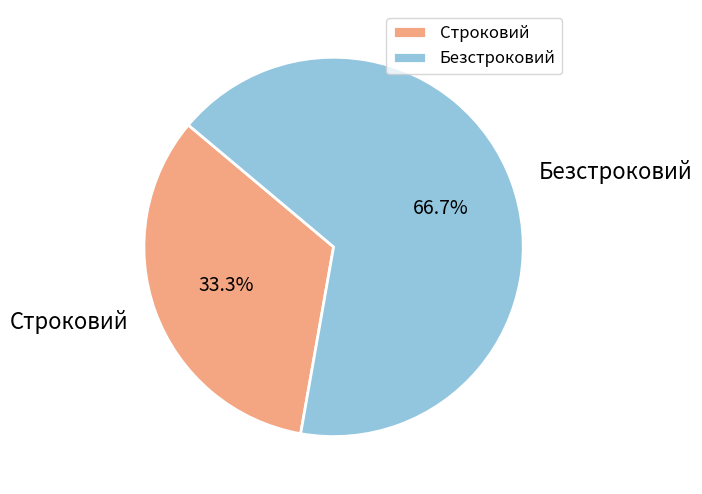

To the nearest percent, what is the difference between the Строковий and Безстроковий slice percentages?

33%